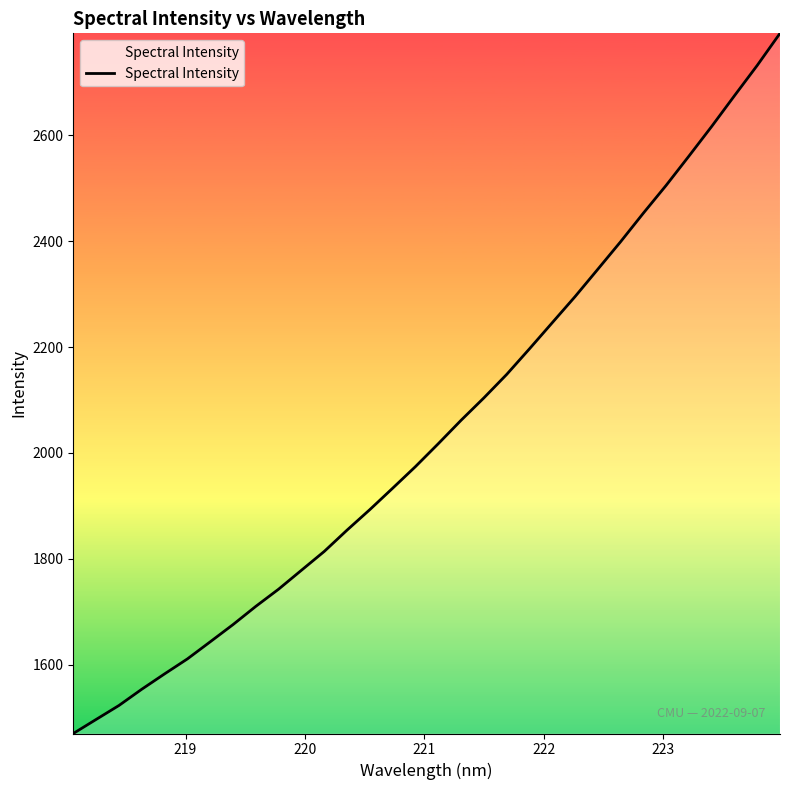

True or false: the data has more than 2 interior local peaks.

False